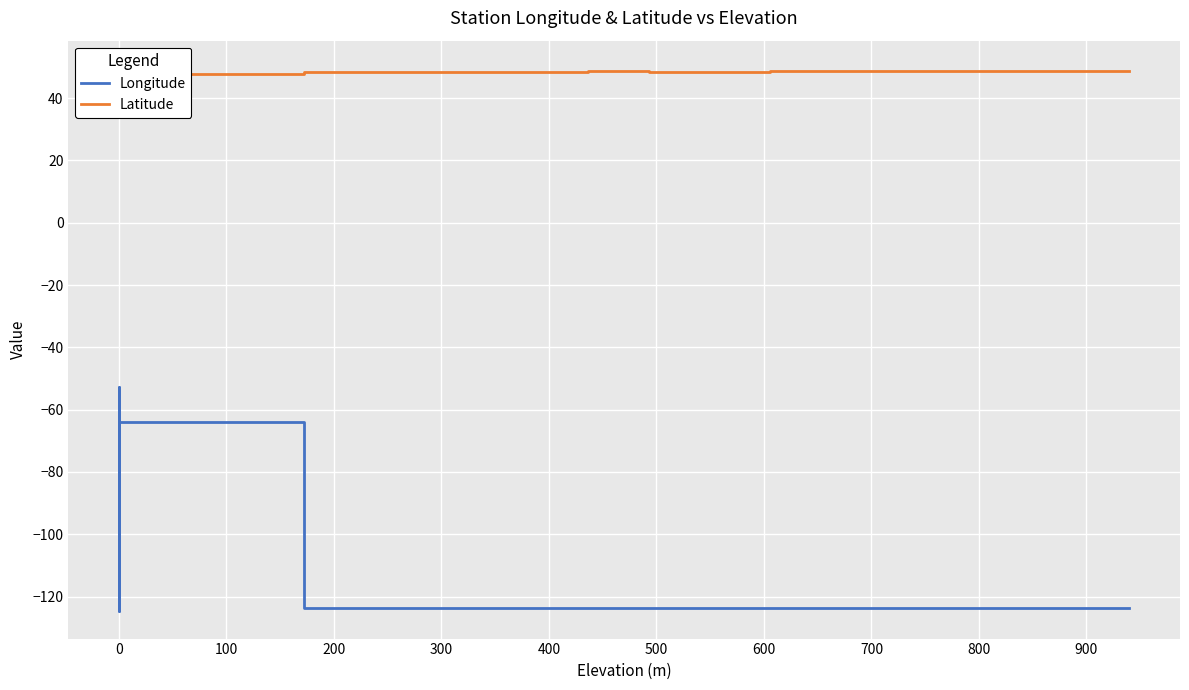

Reading right to left, list all the values displayed in this chart.

Longitude: -123.8	-123.8	-123.7	-123.8	-123.7	-123.6	-123.8	-123.6	-123.6	-64.0	-68.6	-124.8	-63.9	-66.2	-62.7	-60.5	-52.6	-63.3	-62.0
Latitude: 48.6	48.6	48.6	48.5	48.5	48.4	48.6	48.5	48.5	47.8	48.7	49.7	48.6	49.2	48.1	48.0	47.5	44.3	46.8